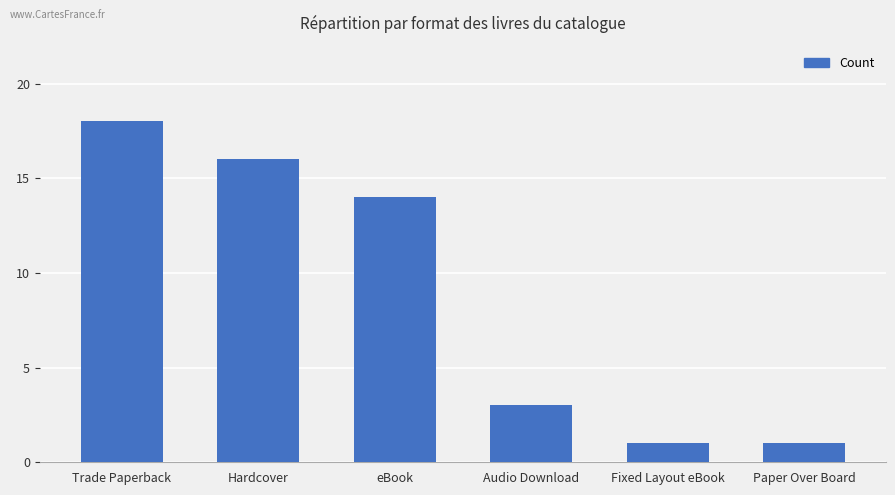

Approximately how many times larger is the value at Paper Over Board compared to Audio Download?

0.3